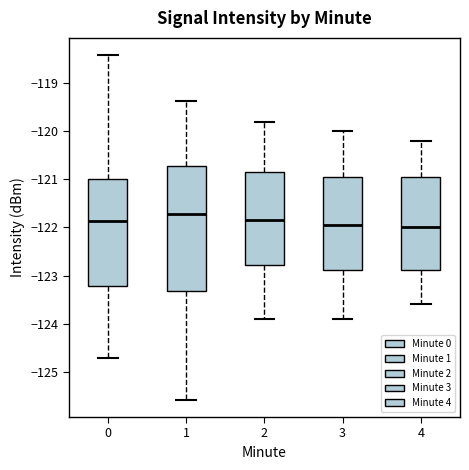

Reading left to right, read every box against the y-axis: the position of its median line, the range the box covers, and the ends of its whiskers. The values are not printed on the chart, so give them approximately, as read against the axis.

0: median -121.9, box -123.2 to -121.0, whiskers -124.7 to -118.4
1: median -121.7, box -123.3 to -120.7, whiskers -125.6 to -119.4
2: median -121.8, box -122.8 to -120.8, whiskers -123.9 to -119.8
3: median -121.9, box -122.9 to -120.9, whiskers -123.9 to -120.0
4: median -122.0, box -122.9 to -120.9, whiskers -123.6 to -120.2